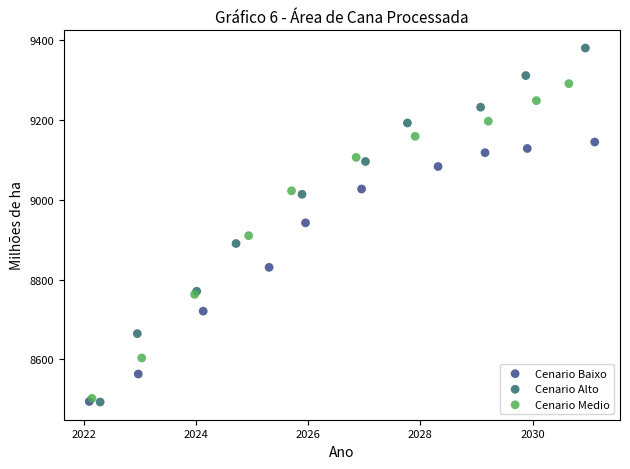

Which series contains the highest Y value?

Cenario Alto